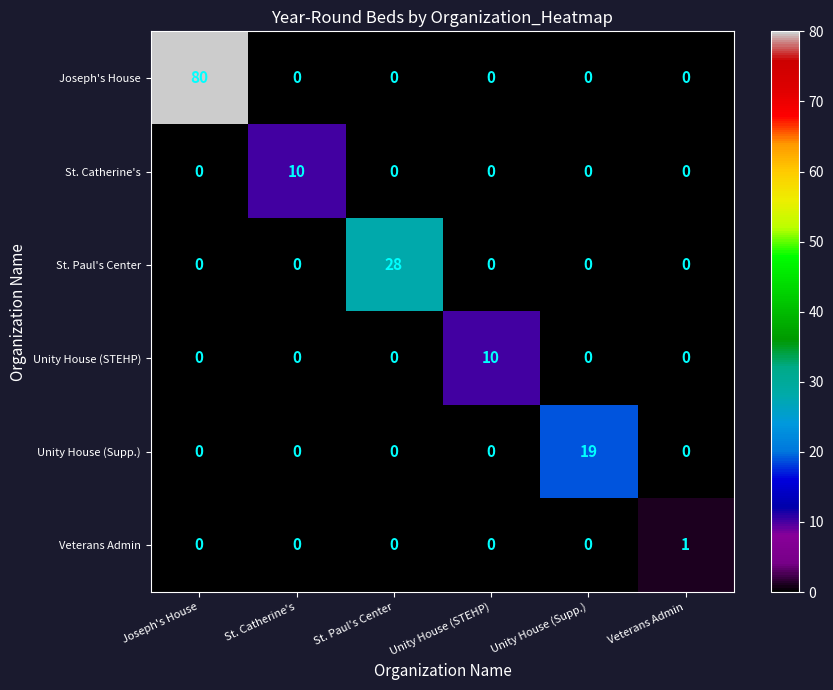

At how many categories does at least one series exceed 7?

5